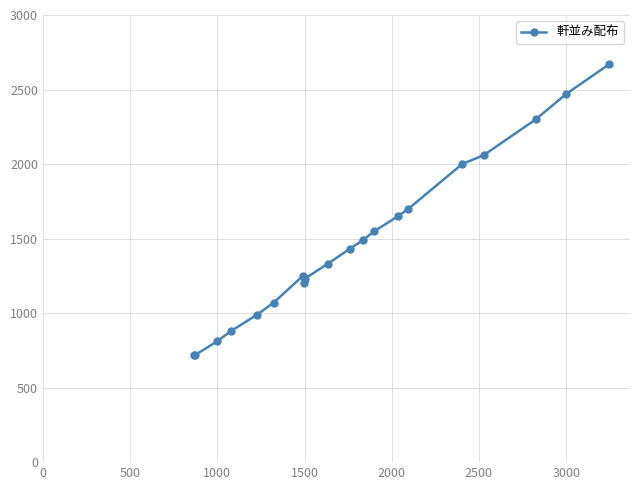

What is the greatest value displayed?

2670